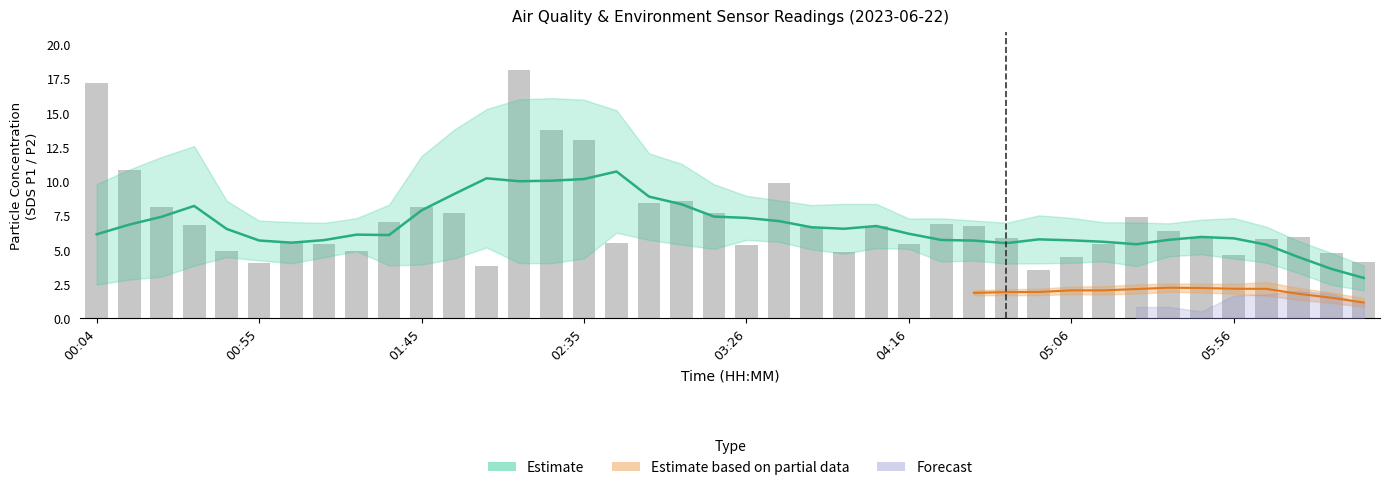

Is it true that the value at 22 is 4.1?

False